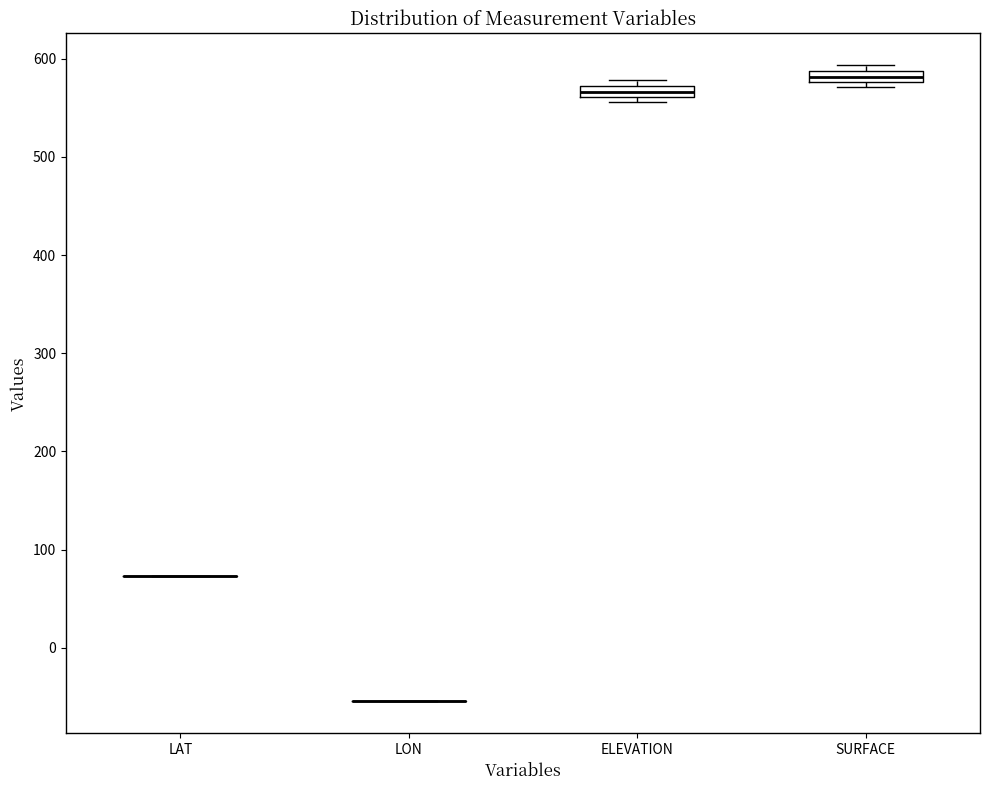

Where is the lower edge of the box for ELEVATION on the y-axis? The values are not printed on the chart, so give them approximately, as read against the axis.

560